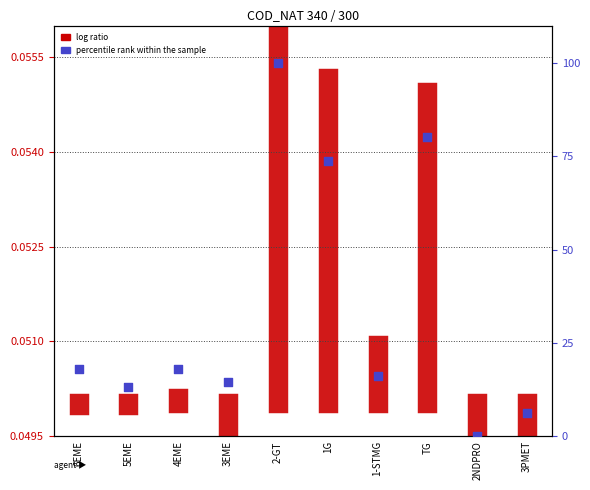

What is the ratio of the value at 3EME to the value at 2-GT?

0.1